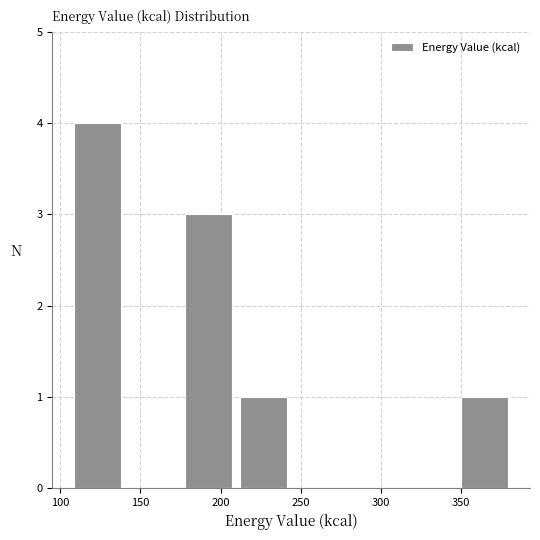

Reading left to right, list every bar in this chart as the range it spans on the x-axis followed by its height. Neither the bar edges nor the heights are printed on the chart, so give them approximately, as read against the axes.

105 to 140: 4
140 to 175: 0
175 to 210: 3
210 to 245: 1
245 to 280: 0
280 to 315: 0
315 to 350: 0
350 to 380: 1